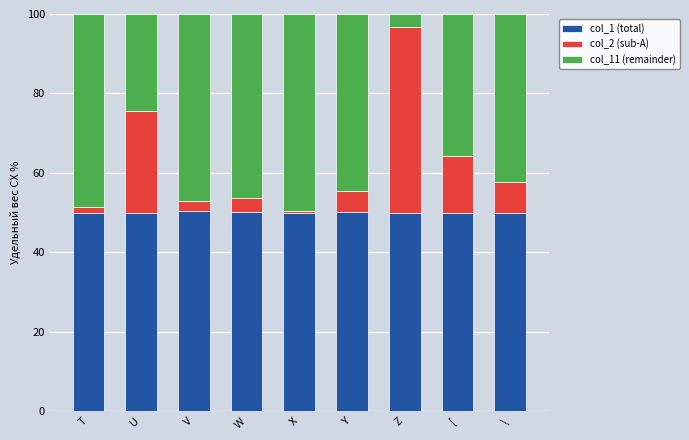

What is the lowest value of the col_1 (total) series?

49.9